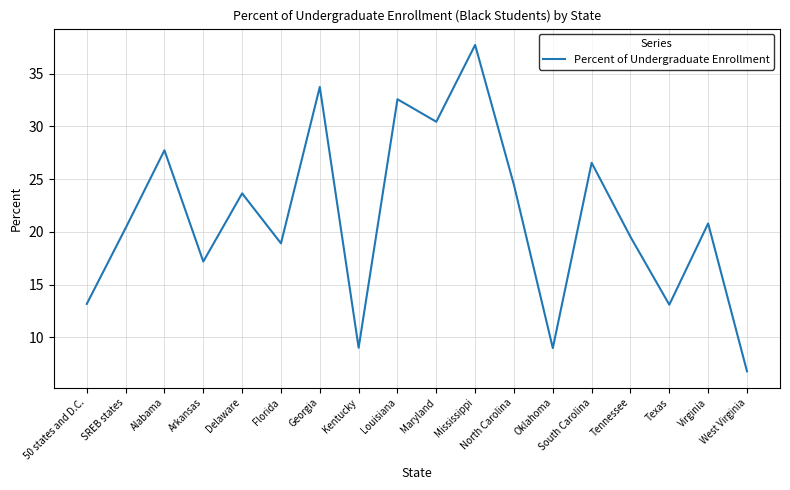

What position from the left is Texas?

16